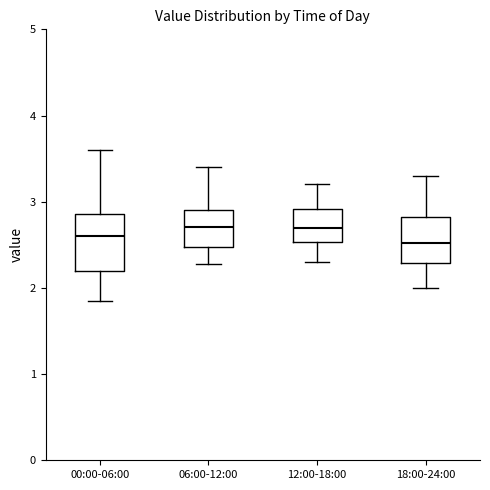

Where does the upper whisker of the box for 00:00-06:00 end on the y-axis? The values are not printed on the chart, so give them approximately, as read against the axis.

3.6